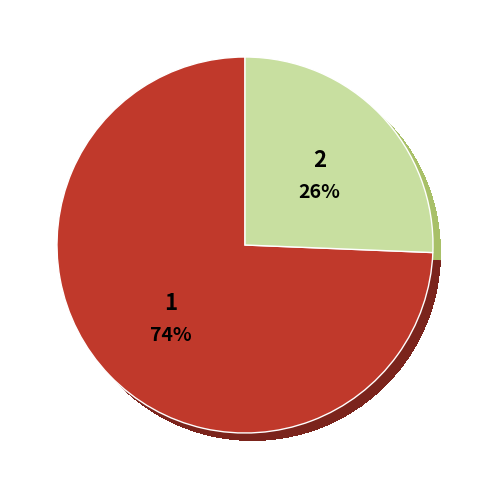

Does Laminate AGT Yoga represent more than half of the total?

No